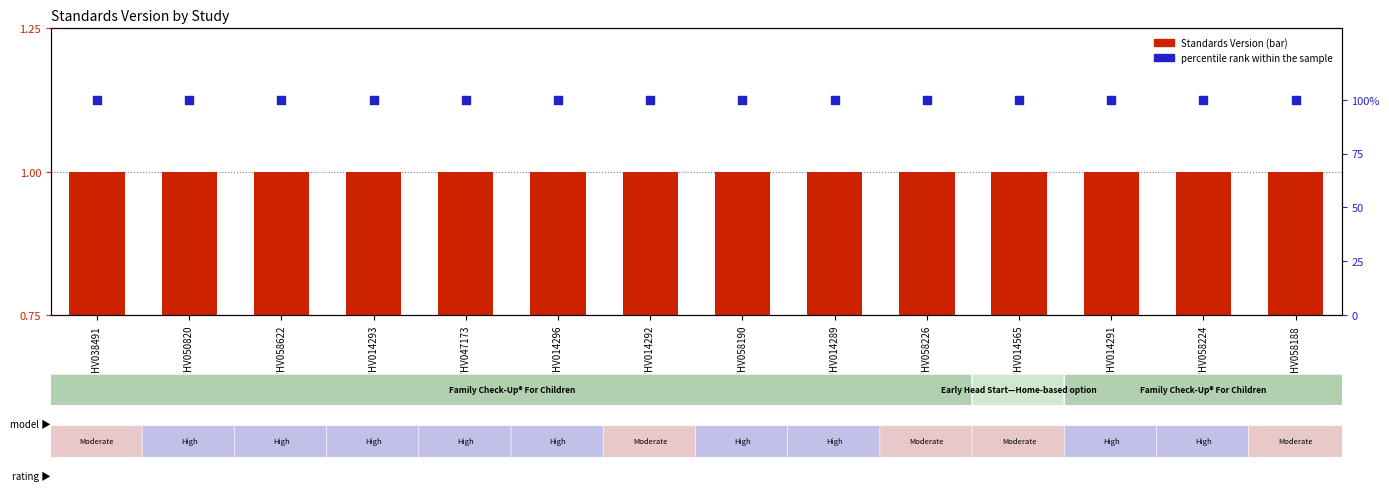

Which series contains the lowest Y value?

Standards Version